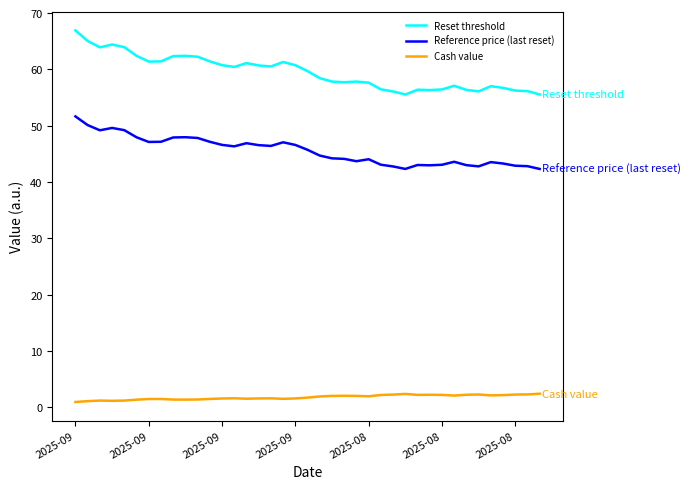

True or false: Cash value and Reset threshold cross at least once.

False